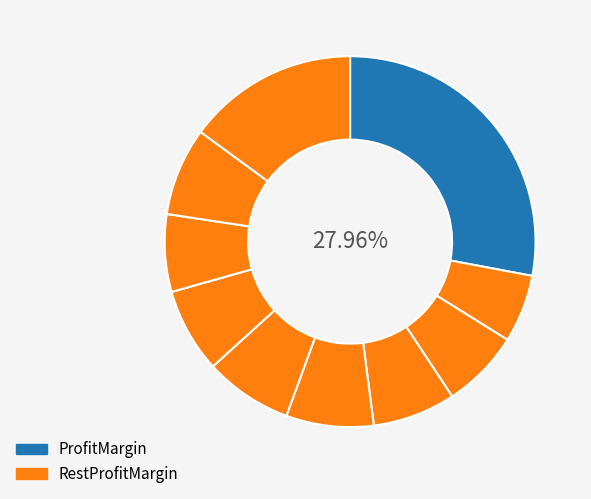

How many slices are in this pie chart?

10